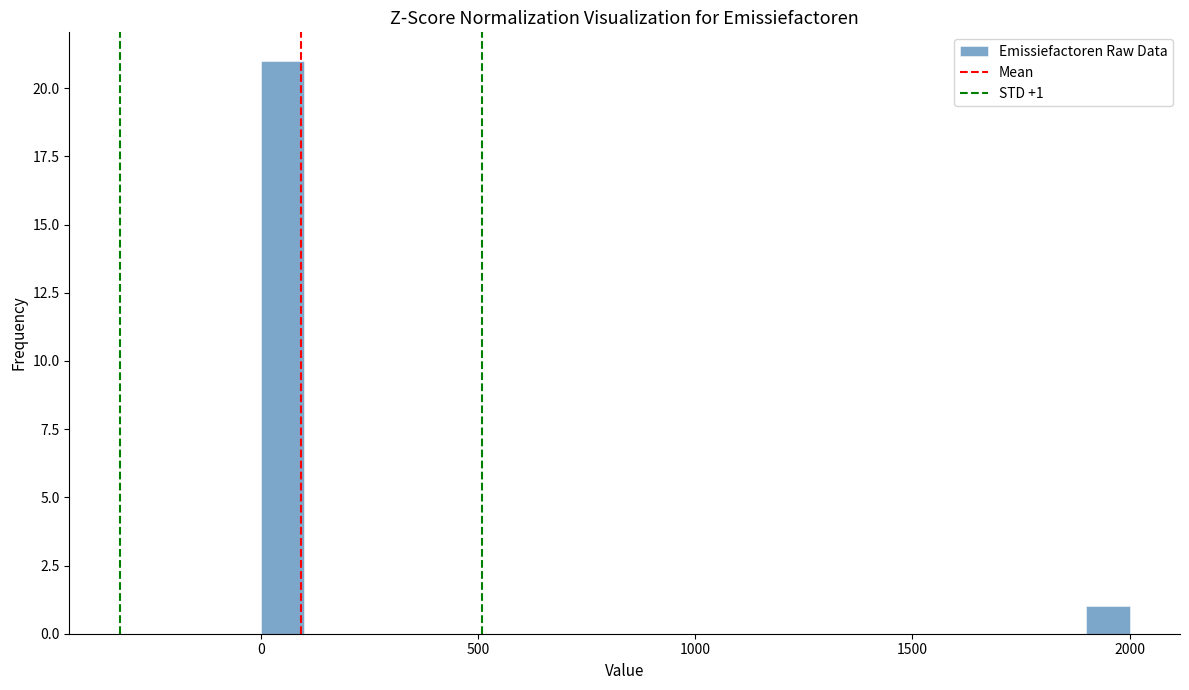

Around what value on the x-axis is the tallest bar? Give the approximate position of its centre, as read against the axis.

50